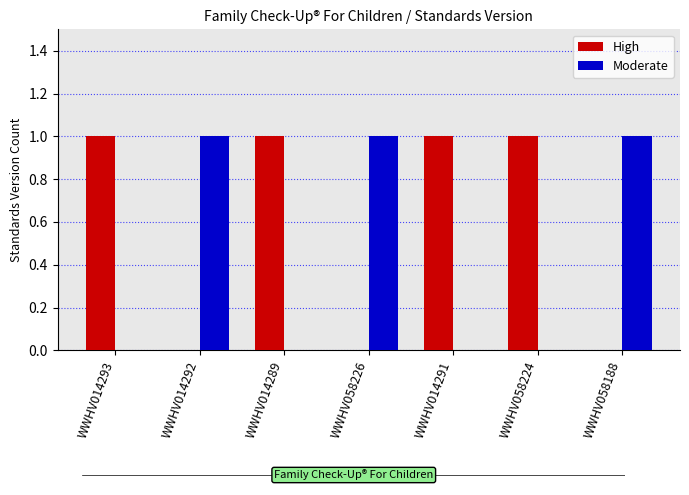

Reading left to right, list all the values displayed in this chart.

High: 1	0	1	0	1	1	0
Moderate: 0	1	0	1	0	0	1